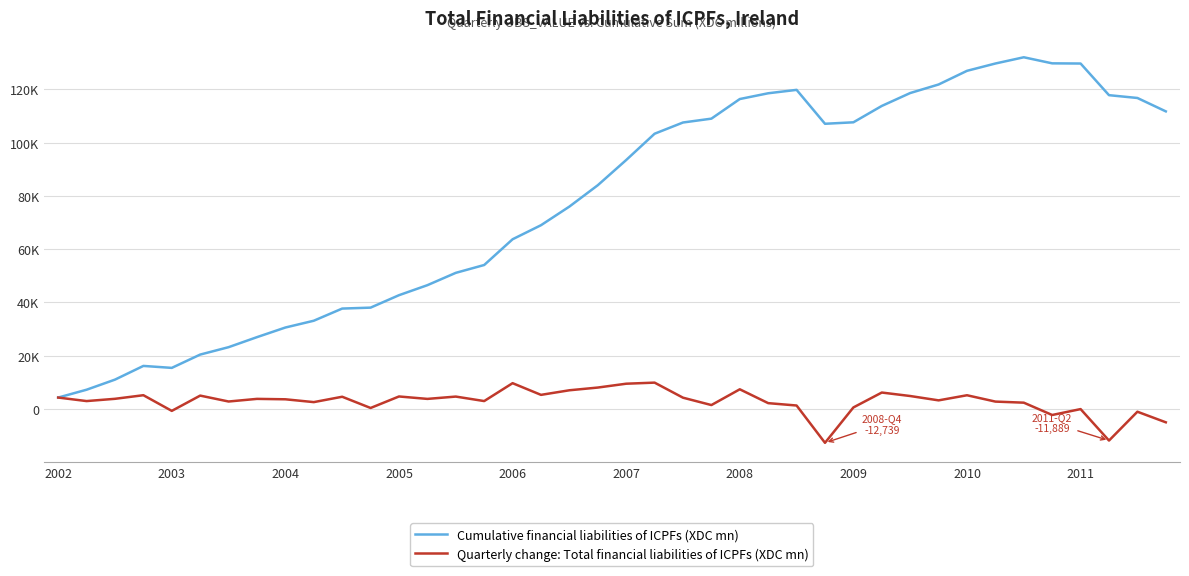

At how many categories does at least one series exceed 24346?

33